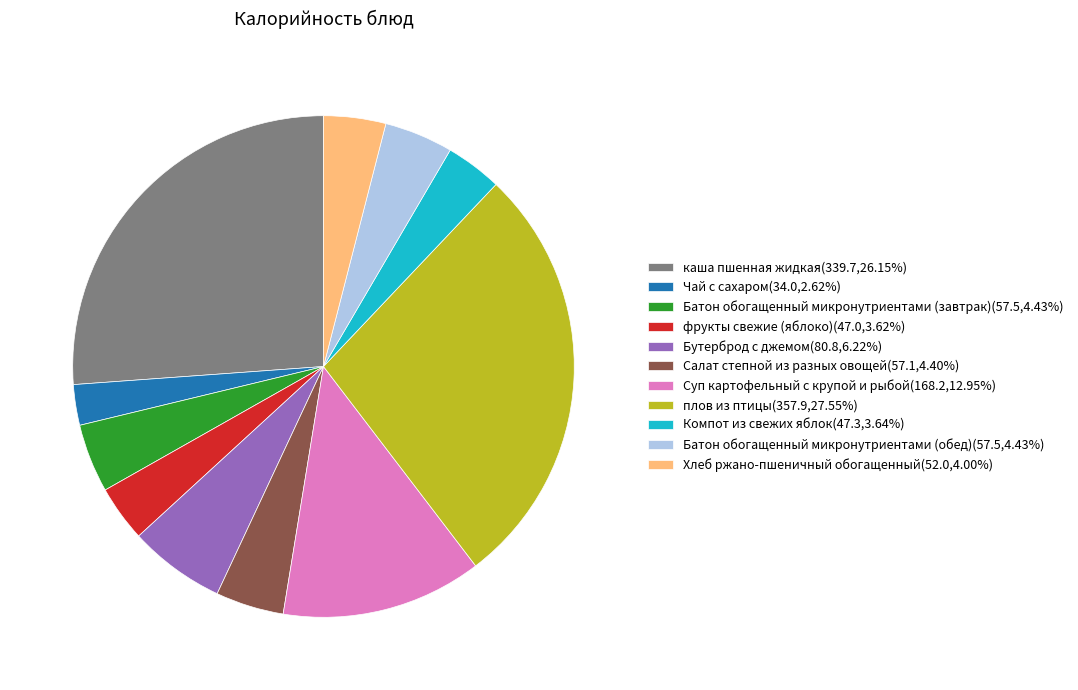

Does Бутерброд с джемом(80.8,6.22%) represent more than half of the total?

No